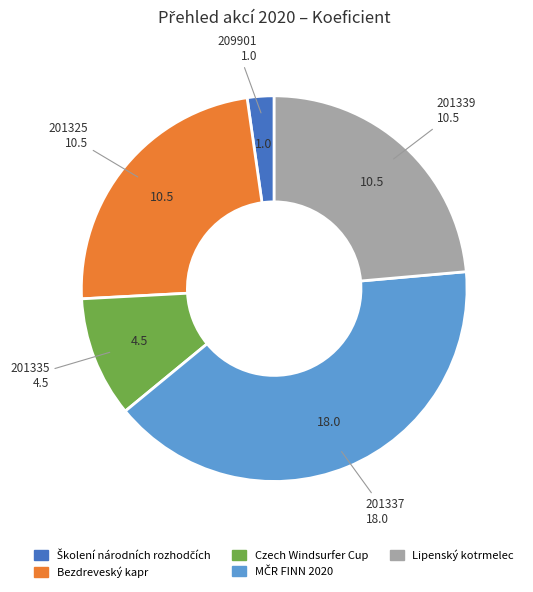

Is there any slice that represents more than half of the pie?

No